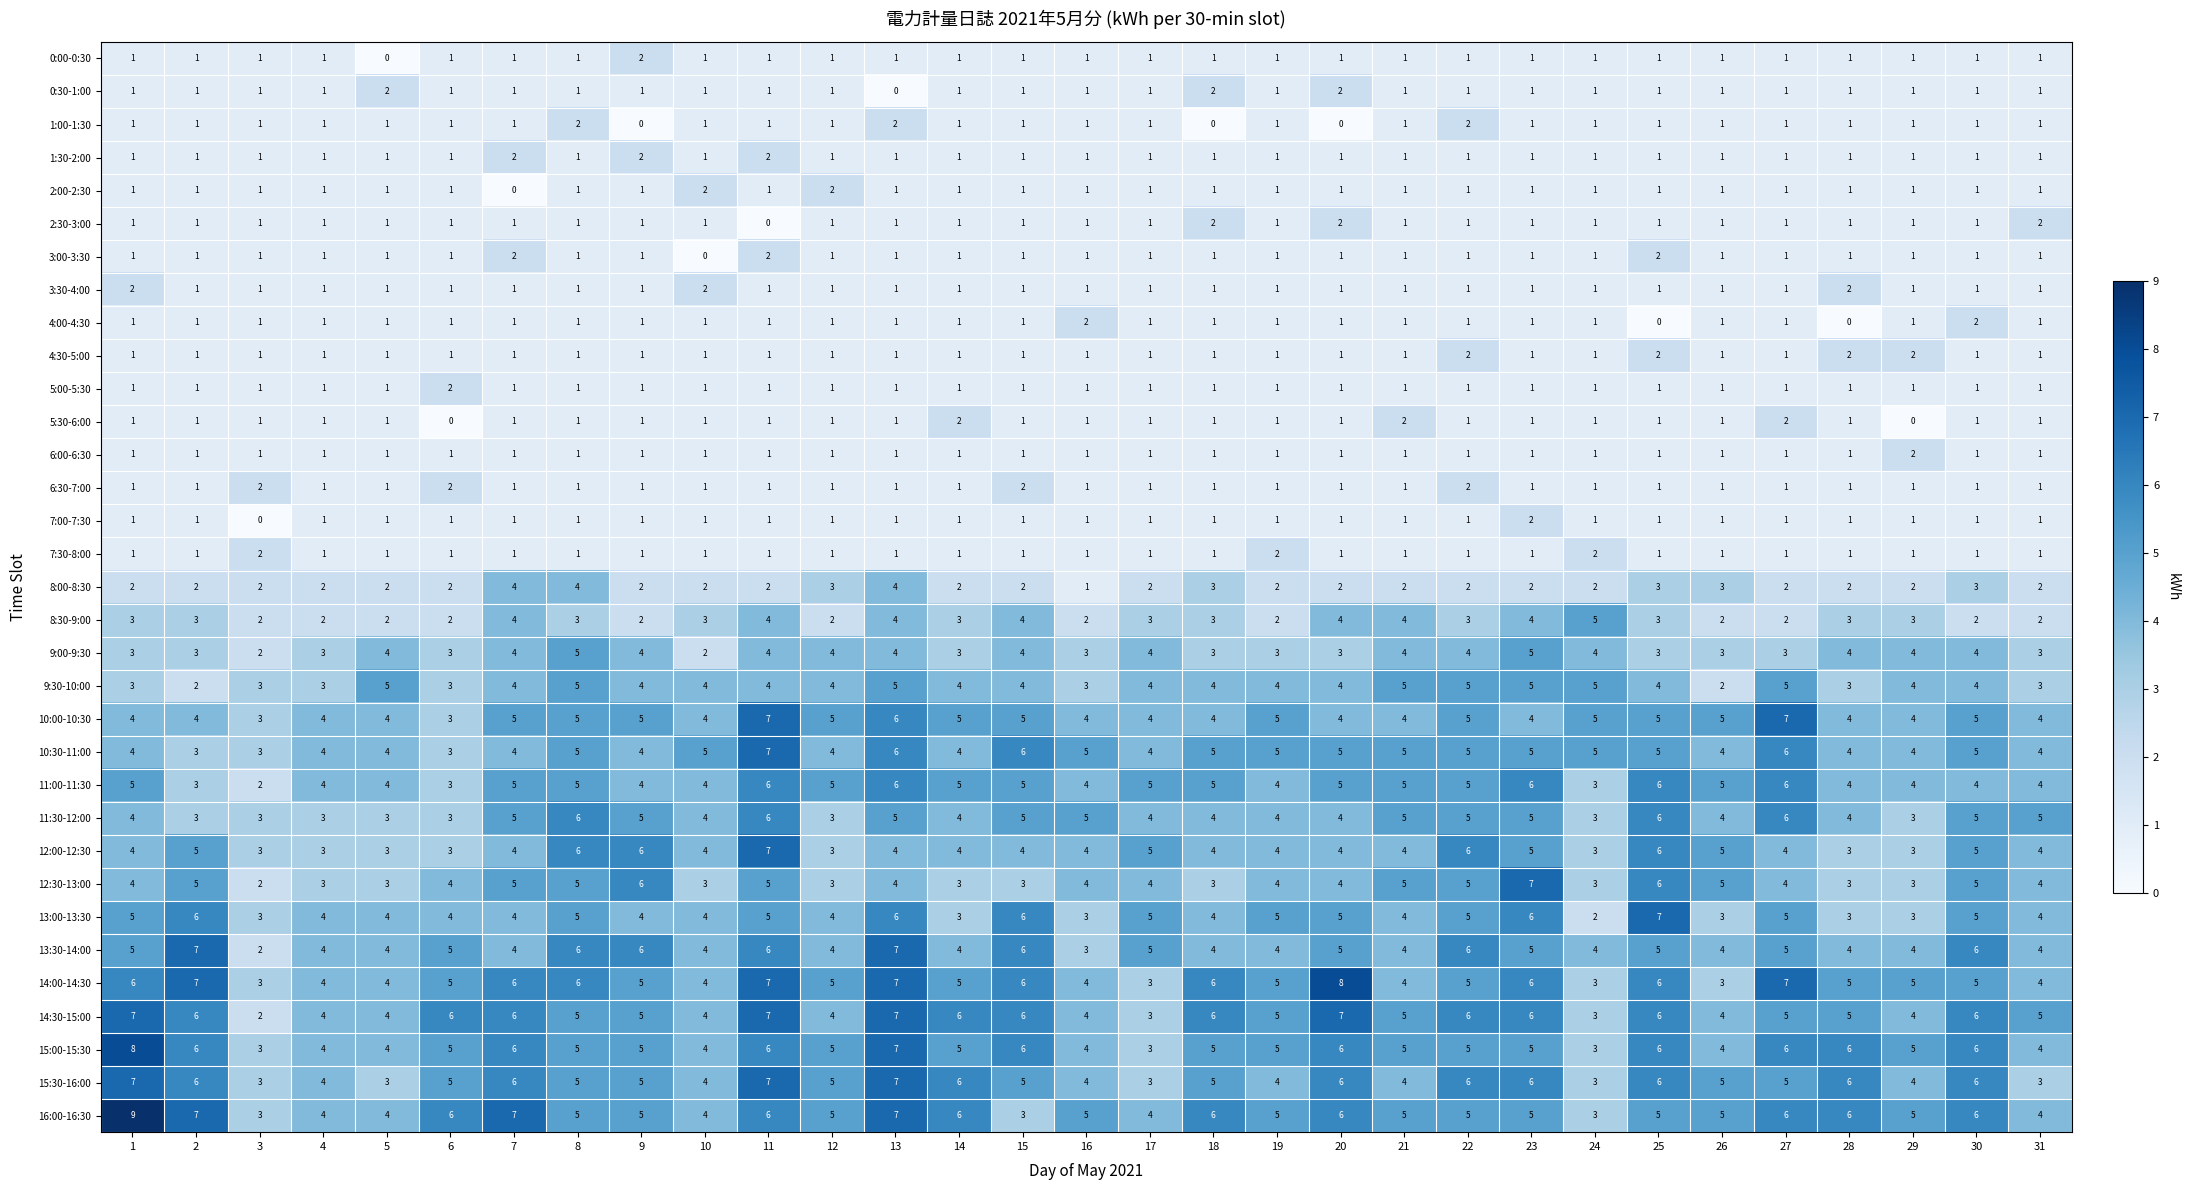

Which series has the largest total across all categories?

16:00-16:30